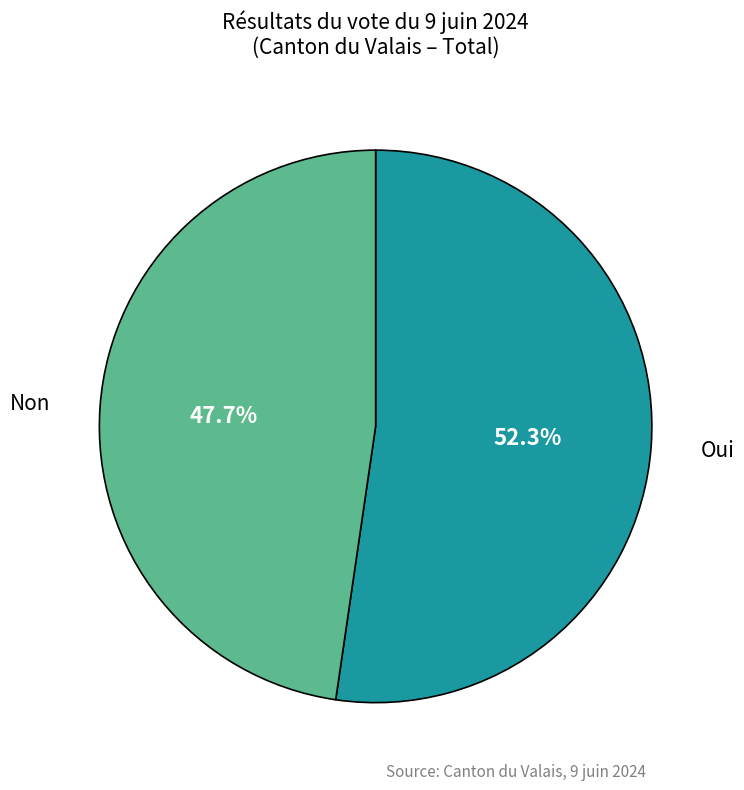

To the nearest percent, what is the difference between the Non and Oui slice percentages?

5%